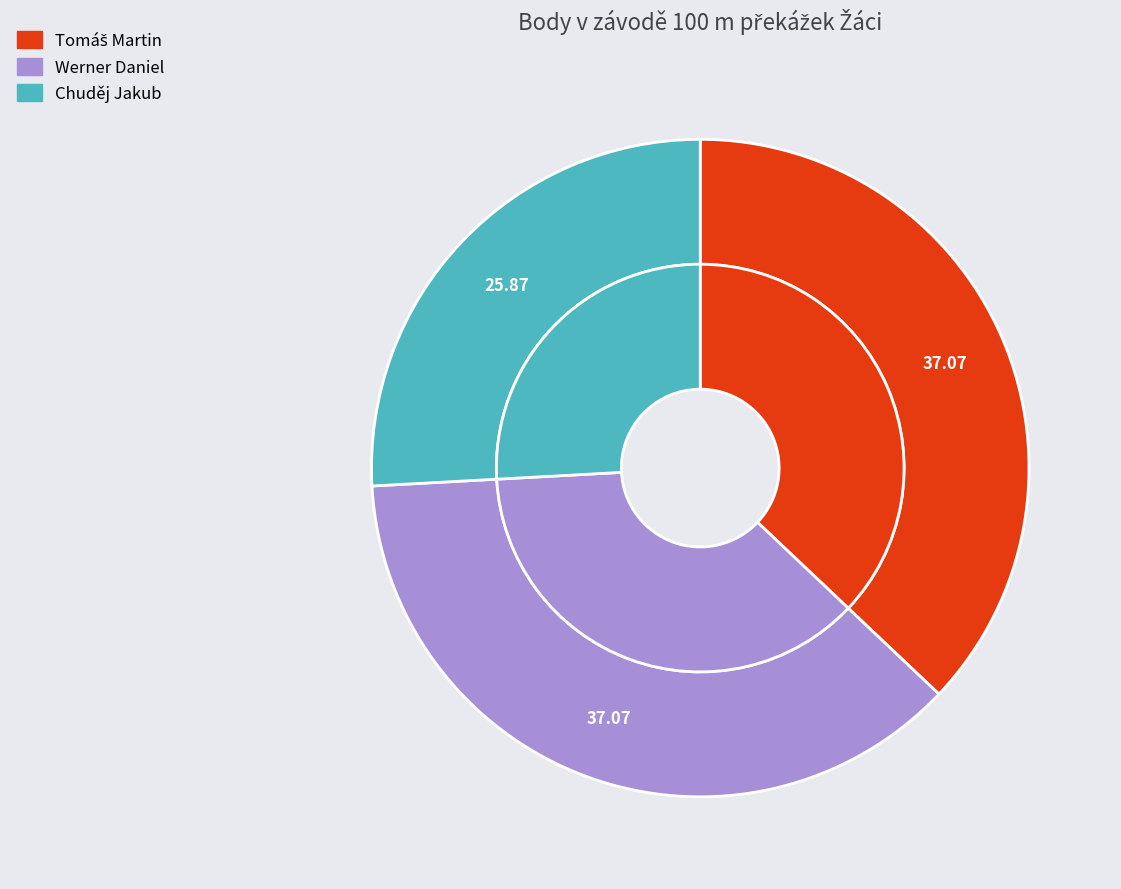

Which has a higher value, Werner Daniel or Tomáš Martin?

Werner Daniel